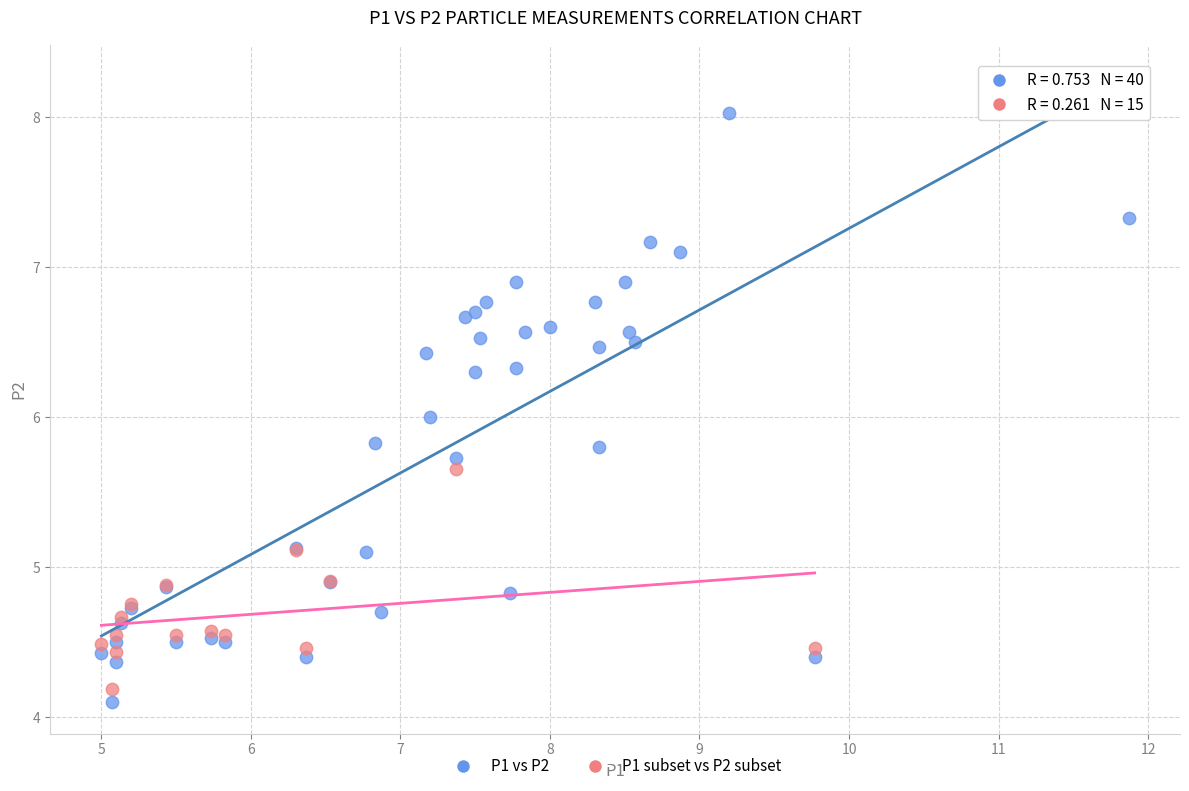

Which series has the widest spread of Y values?

P1 vs P2